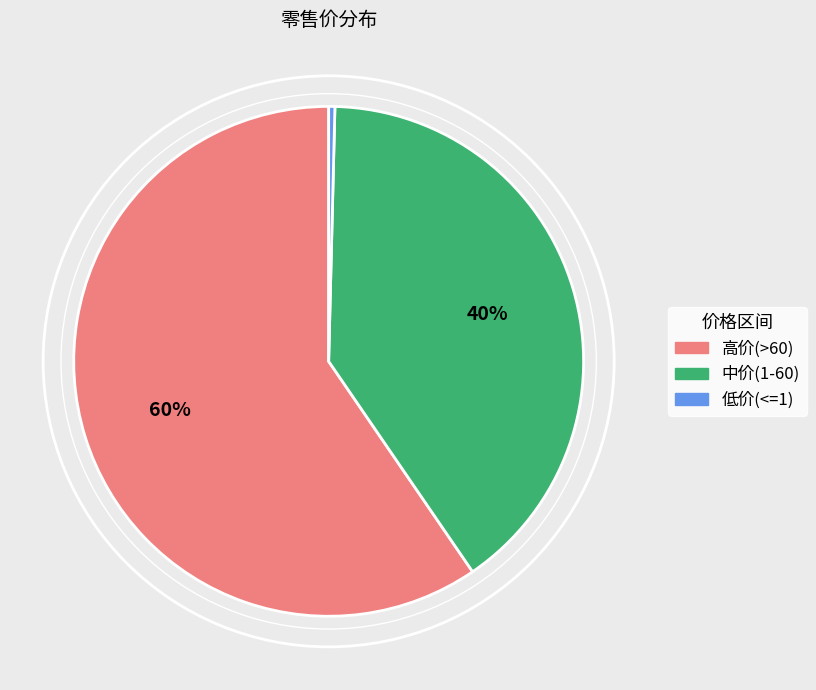

To the nearest percent, what is the combined percentage of 高价(>60) and 低价(<=1)?

60%